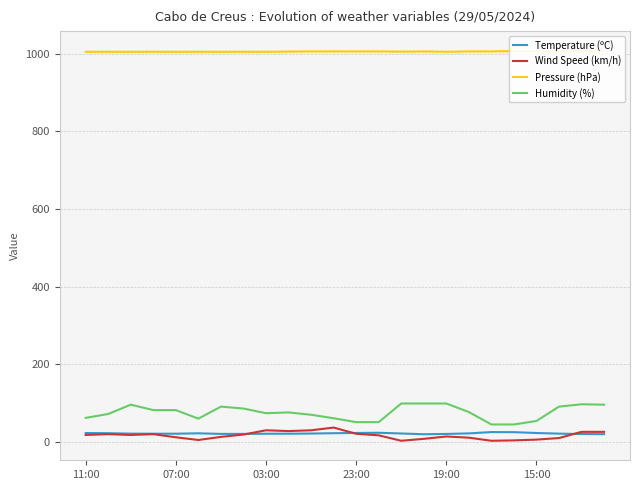

What is the difference between the Wind Speed (km/h) values at 11 and 17?

26.0